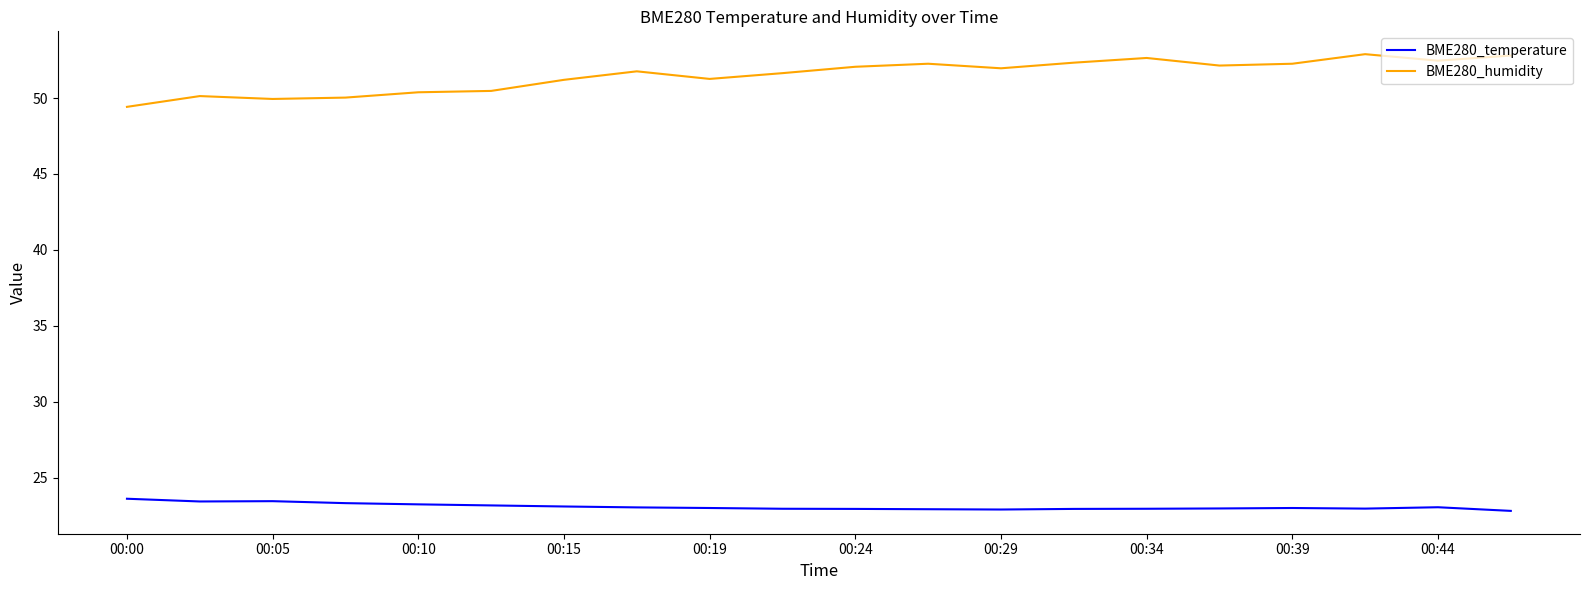

Does the chart have visible grid lines?

No